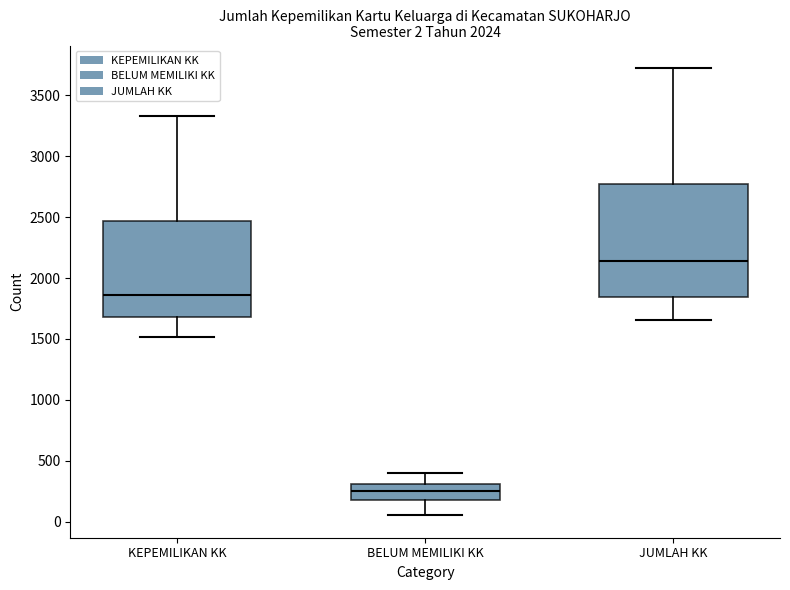

Which box's median line is the lowest?

BELUM MEMILIKI KK